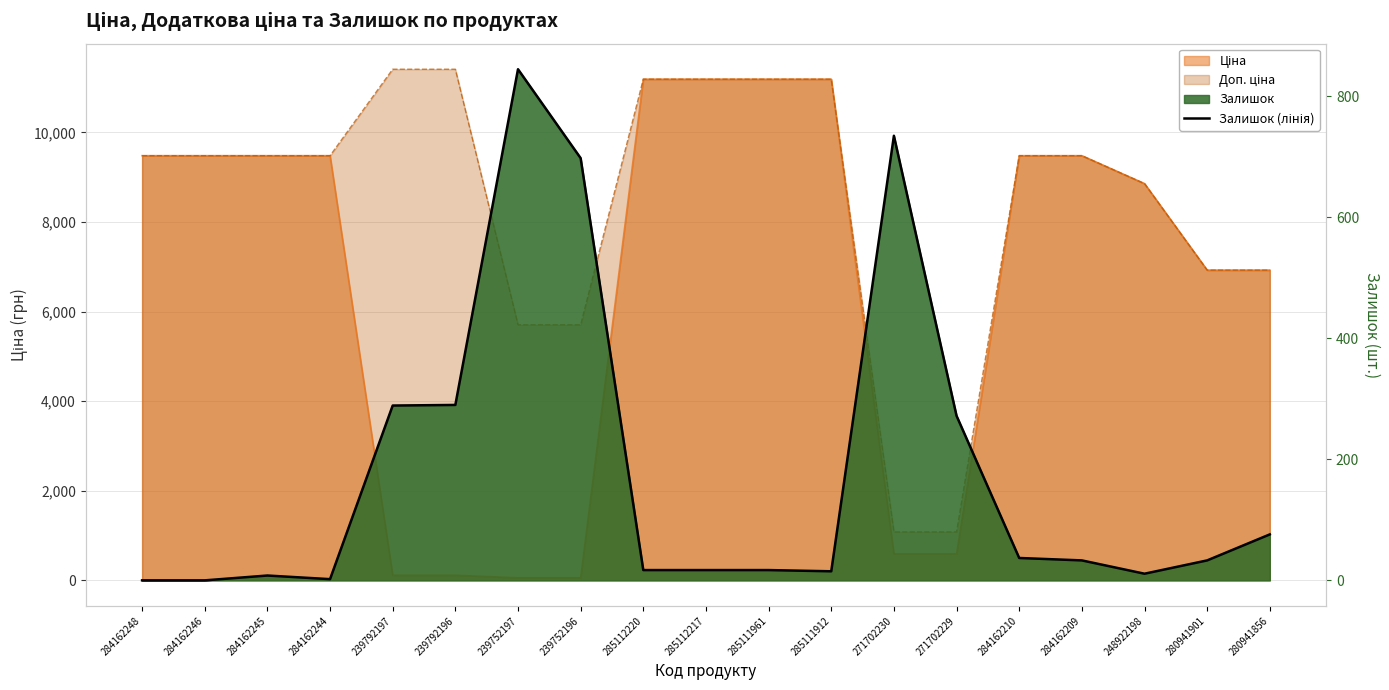

Reading left to right, extract all data points from this chart.

0	0	8	2	289	290	845	698	17	17	17	15	735	272	37	33	11	33	76